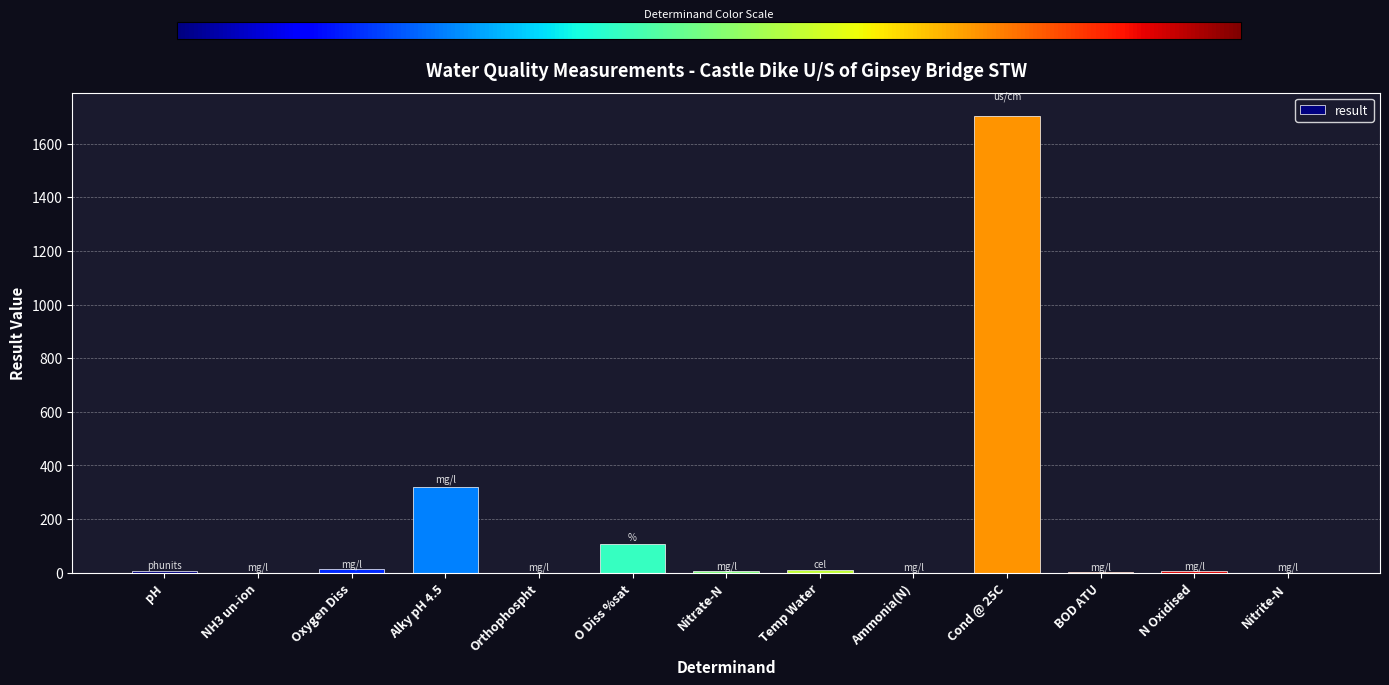

Which category has the highest value across all series?

Cond @ 25C